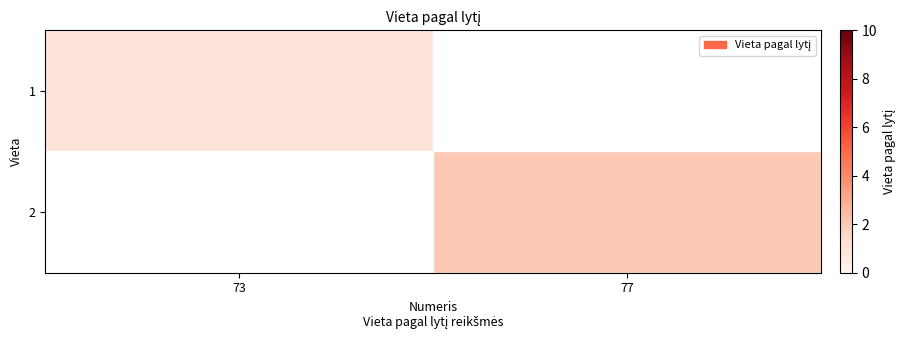

Which label corresponds to the largest value in the chart?

77